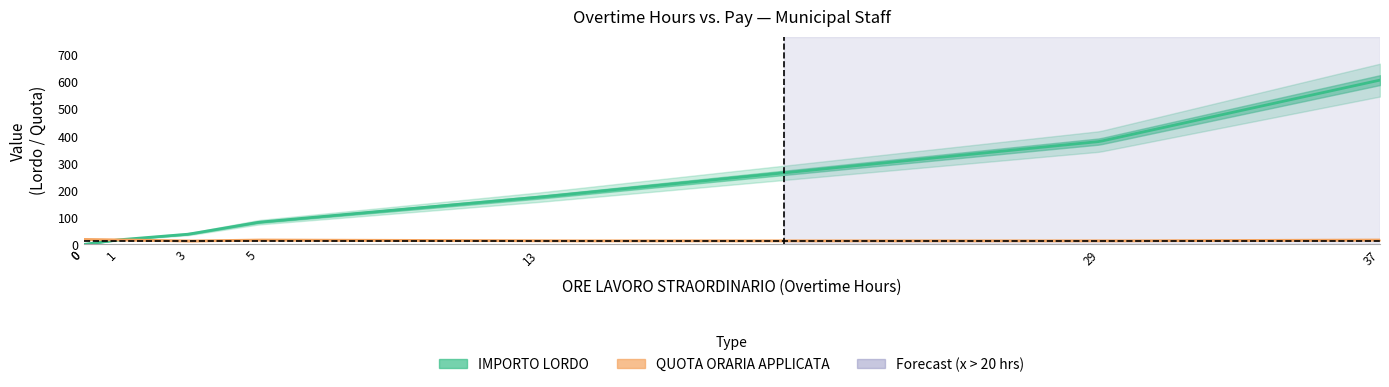

Read the importo_lordo value at x.

17.1